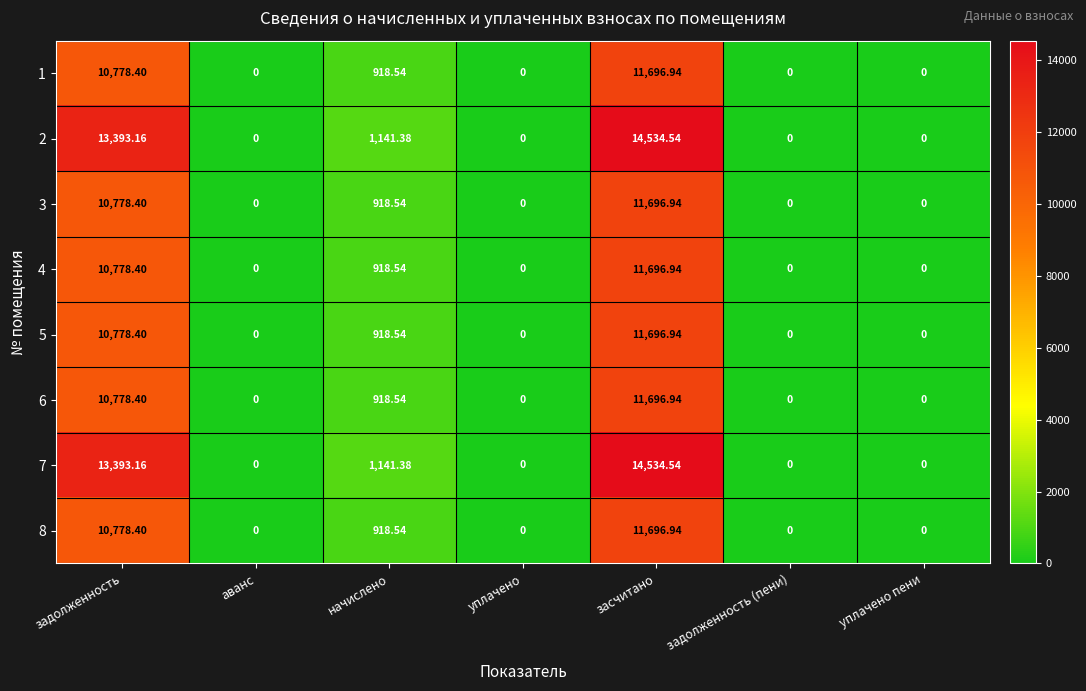

Where is 7 nearest to the value 7267?

начислено